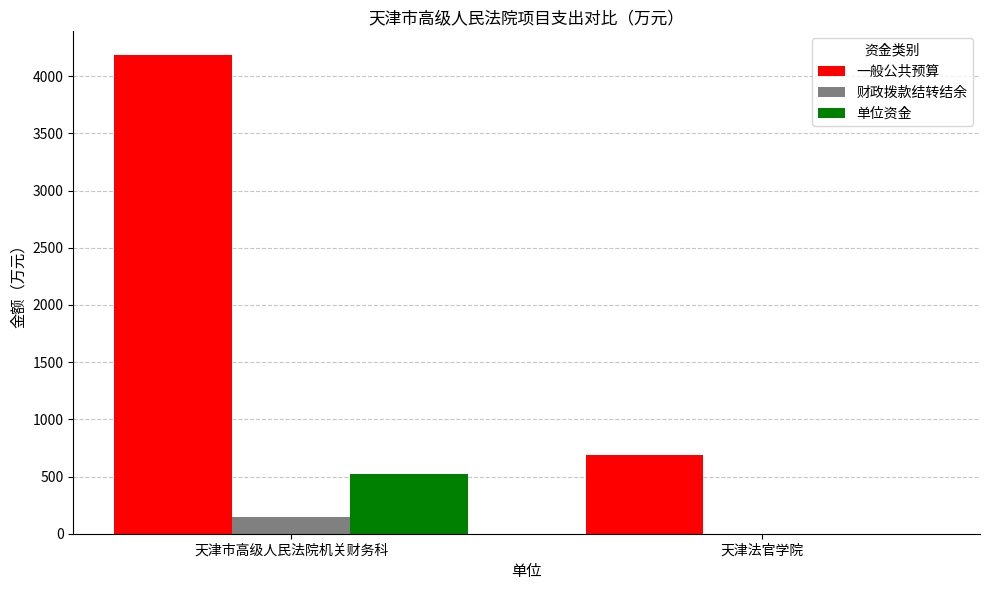

Reading left to right, extract all data points from this chart.

一般公共预算: 4183.8	690.0
财政拨款结转结余: 148.9	0.0
单位资金: 520.0	0.0